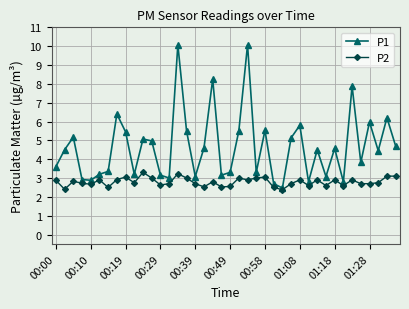

True or false: P2 has more than 2 points higher than both neighbors.

True